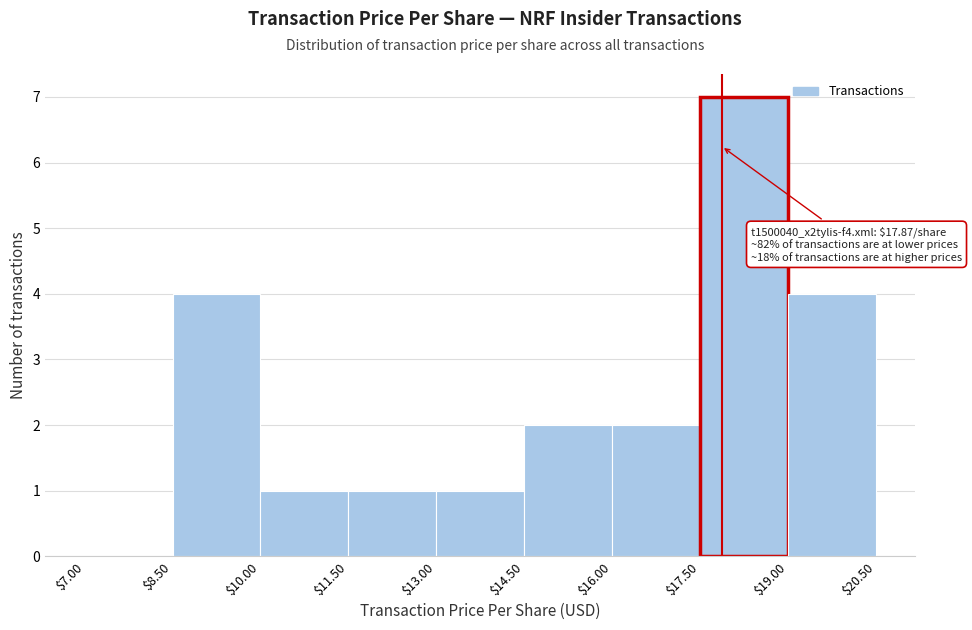

Over which range of the x-axis is the bar tallest?

$17.50 to $19.00